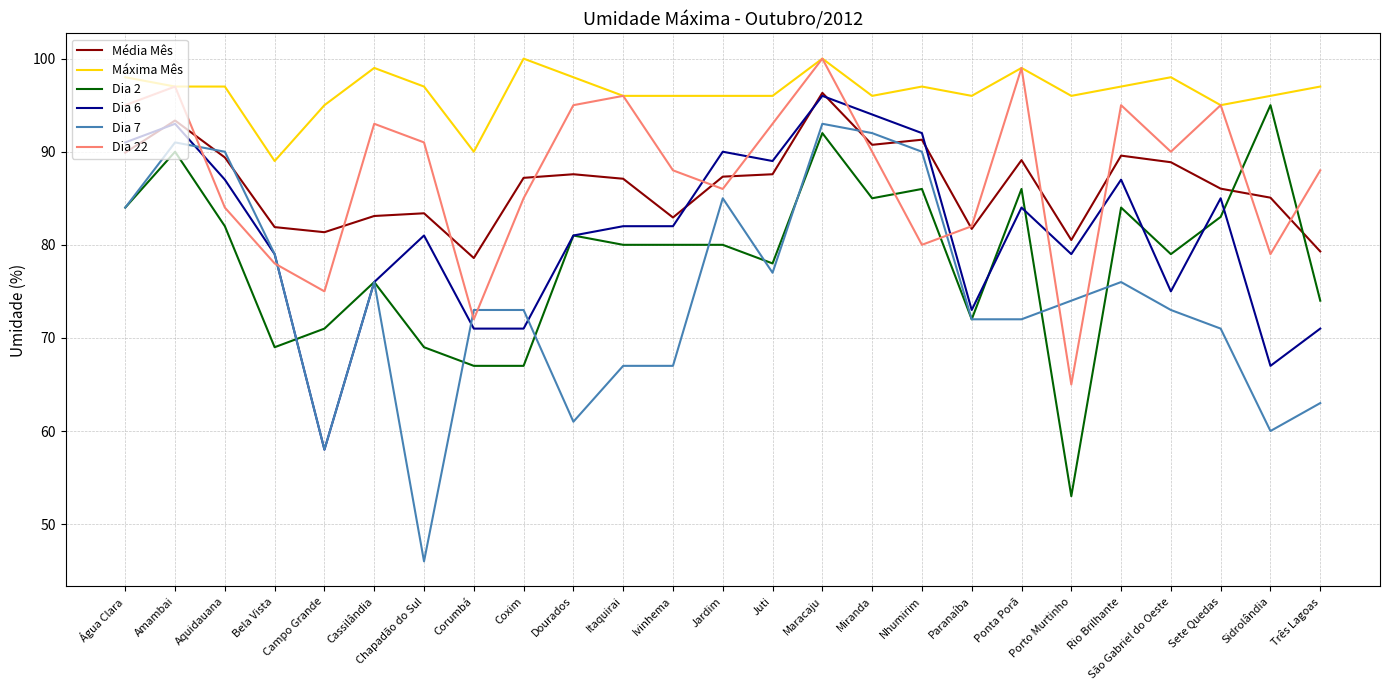

At Três Lagoas, list the series in order from smallest to largest.

Dia 7, Dia 6, Dia 2, Média Mês, Dia 22, Máxima Mês